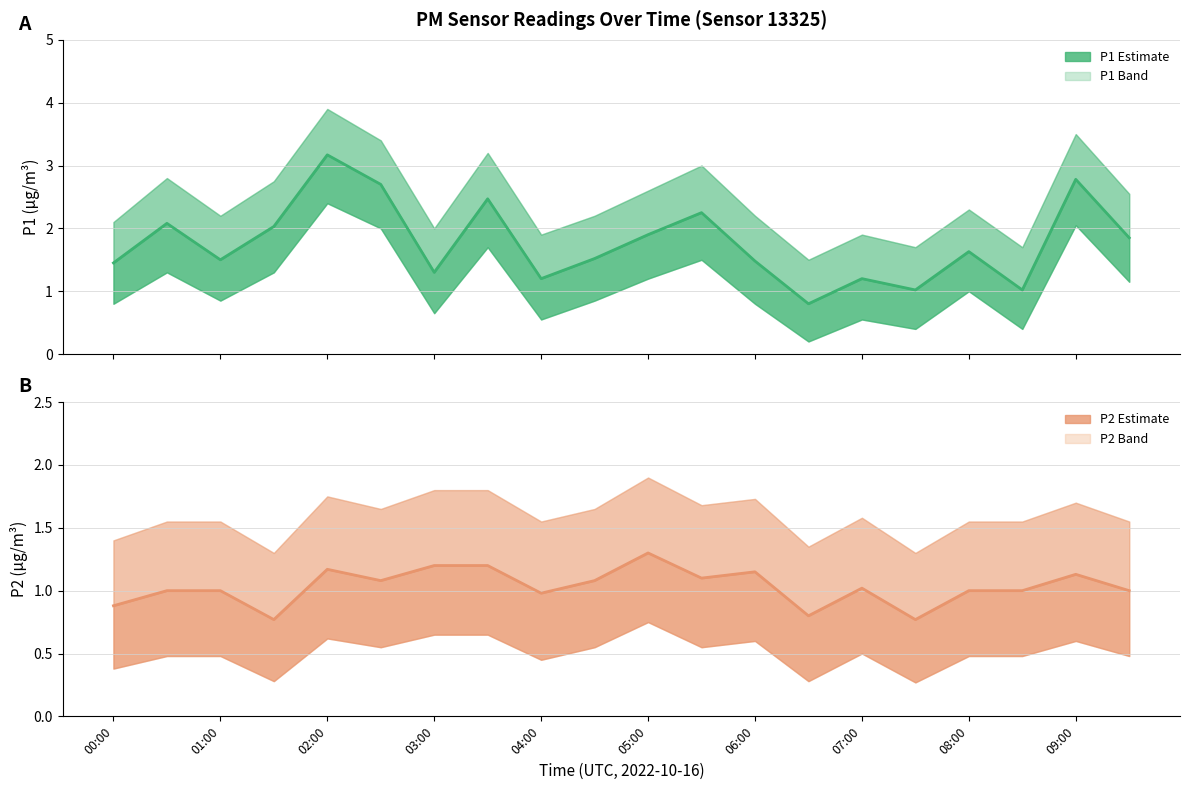

What is the spread (max minus min) of values at 07:00?

0.2